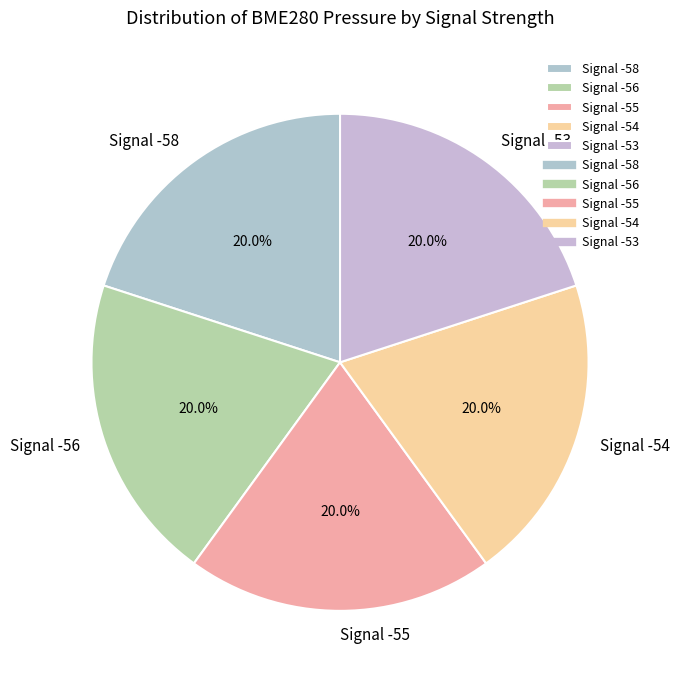

Approximately how many times larger is the value at Signal -53 compared to Signal -55?

1.0